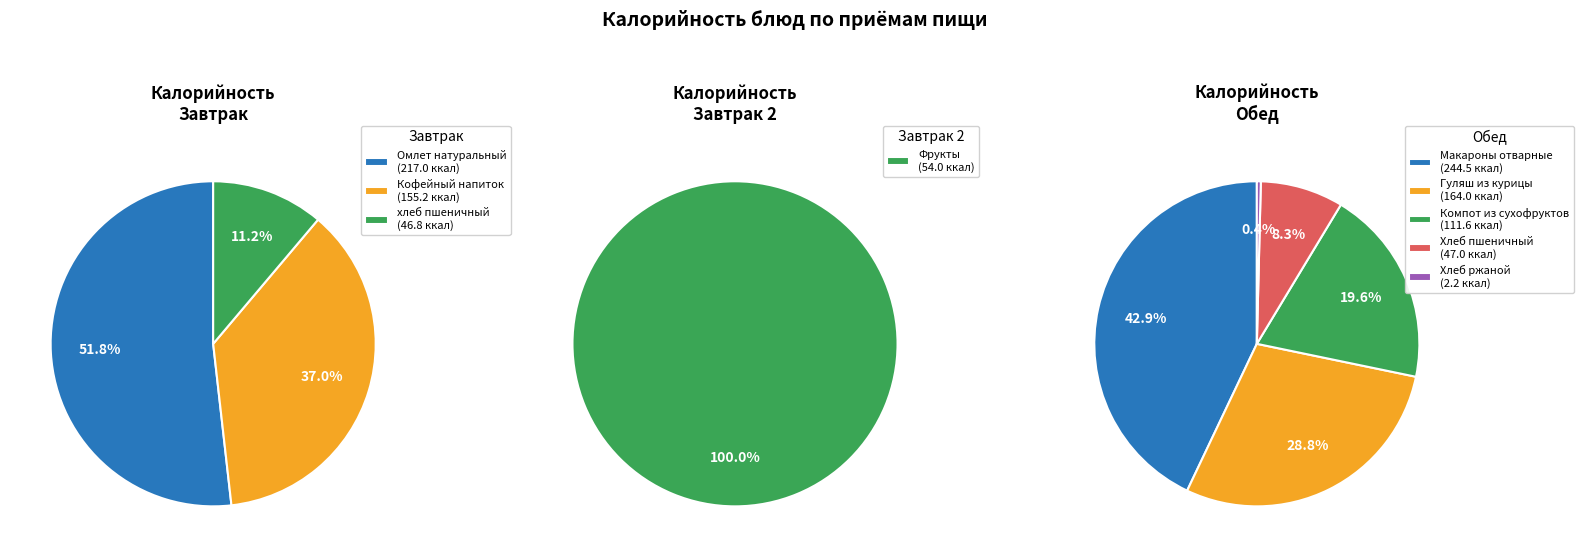

How much of the chart is everything except Гуляш из курицы?

84.3%